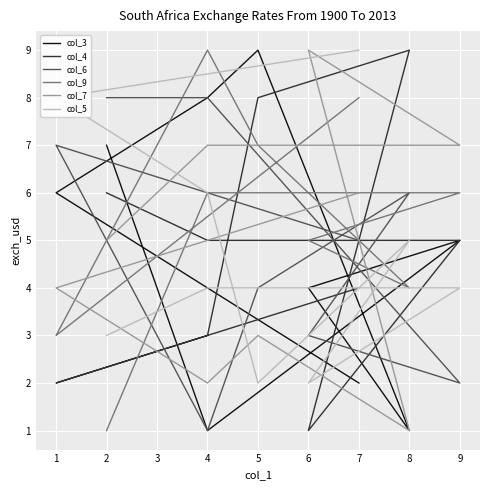

In col_4, how many points are lower than both neighbors (excluding endpoints)?

2